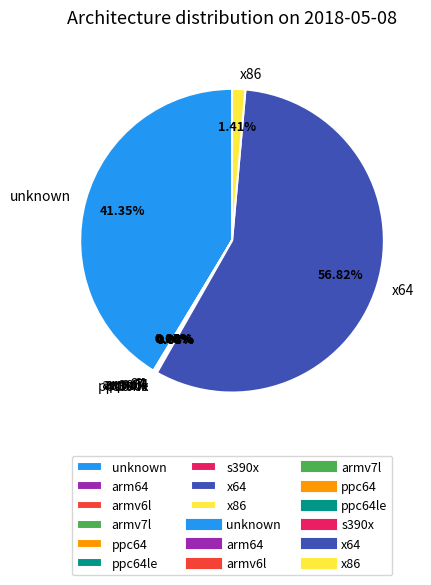

Which category has the biggest portion of the pie?

x64